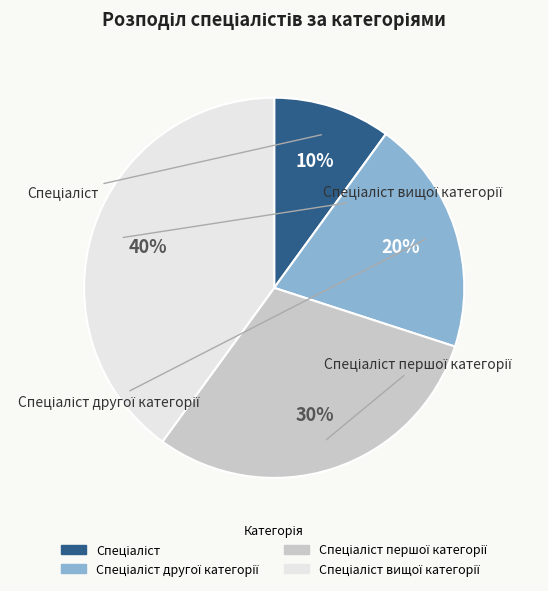

Does any single category account for the majority?

No